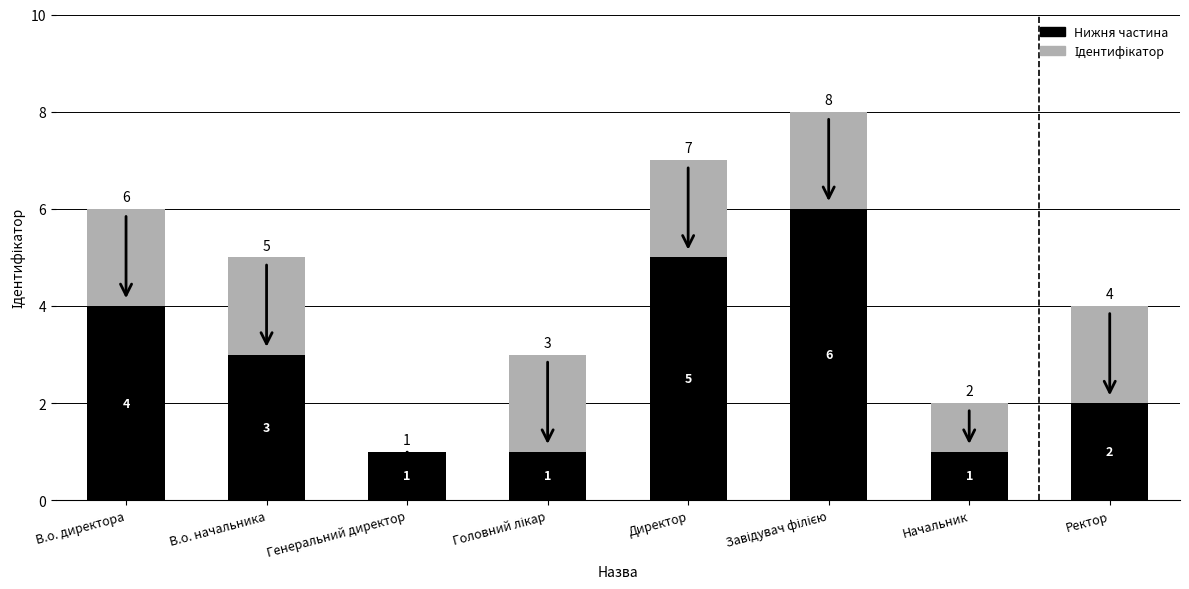

What is the sum of all Нижня частина values?

23